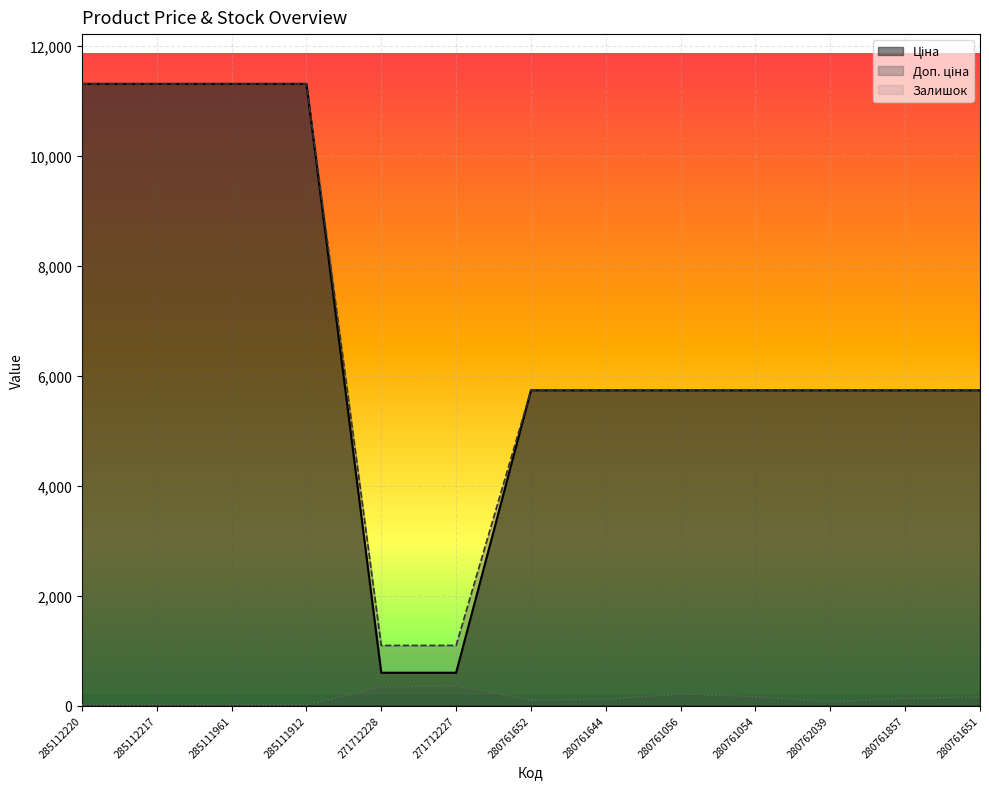

Is the value of Ціна at 285111961 greater than the value of Залишок at 280761651?

Yes